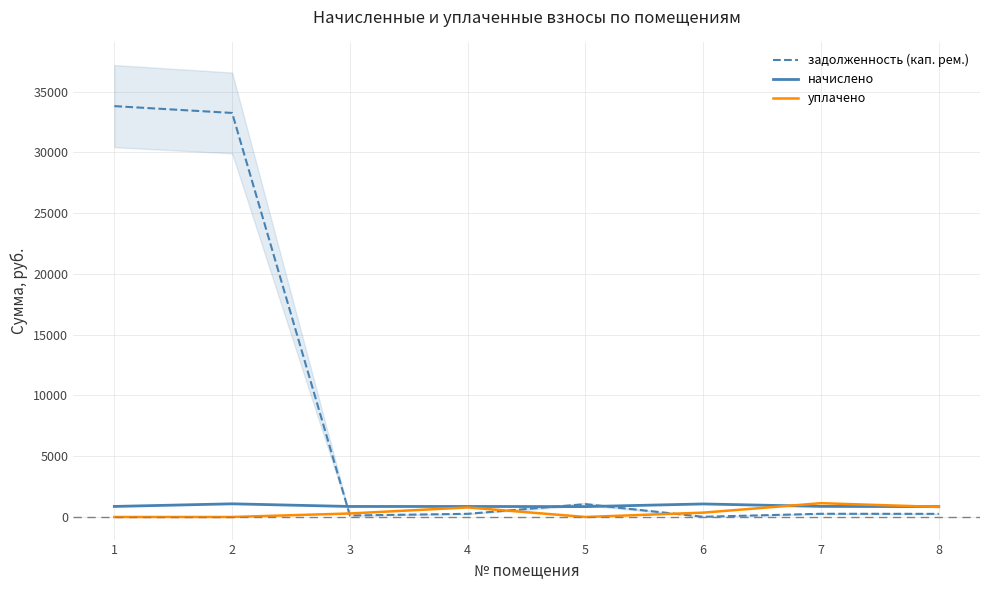

Reading right to left, extract all data points from this chart.

задолженность (кап. рем.): 8=257.7	7=263.7	6=17.1	5=1055.1	4=261.1	3=122.4	2=33242.7	1=33803.6
начислено: 8=852.2	7=872.0	6=1072.4	5=854.4	4=865.4	3=865.4	2=1083.4	1=867.6
уплачено: 8=825.9	7=1135.7	6=357.5	5=0.0	4=785.5	3=288.5	2=0.0	1=0.0